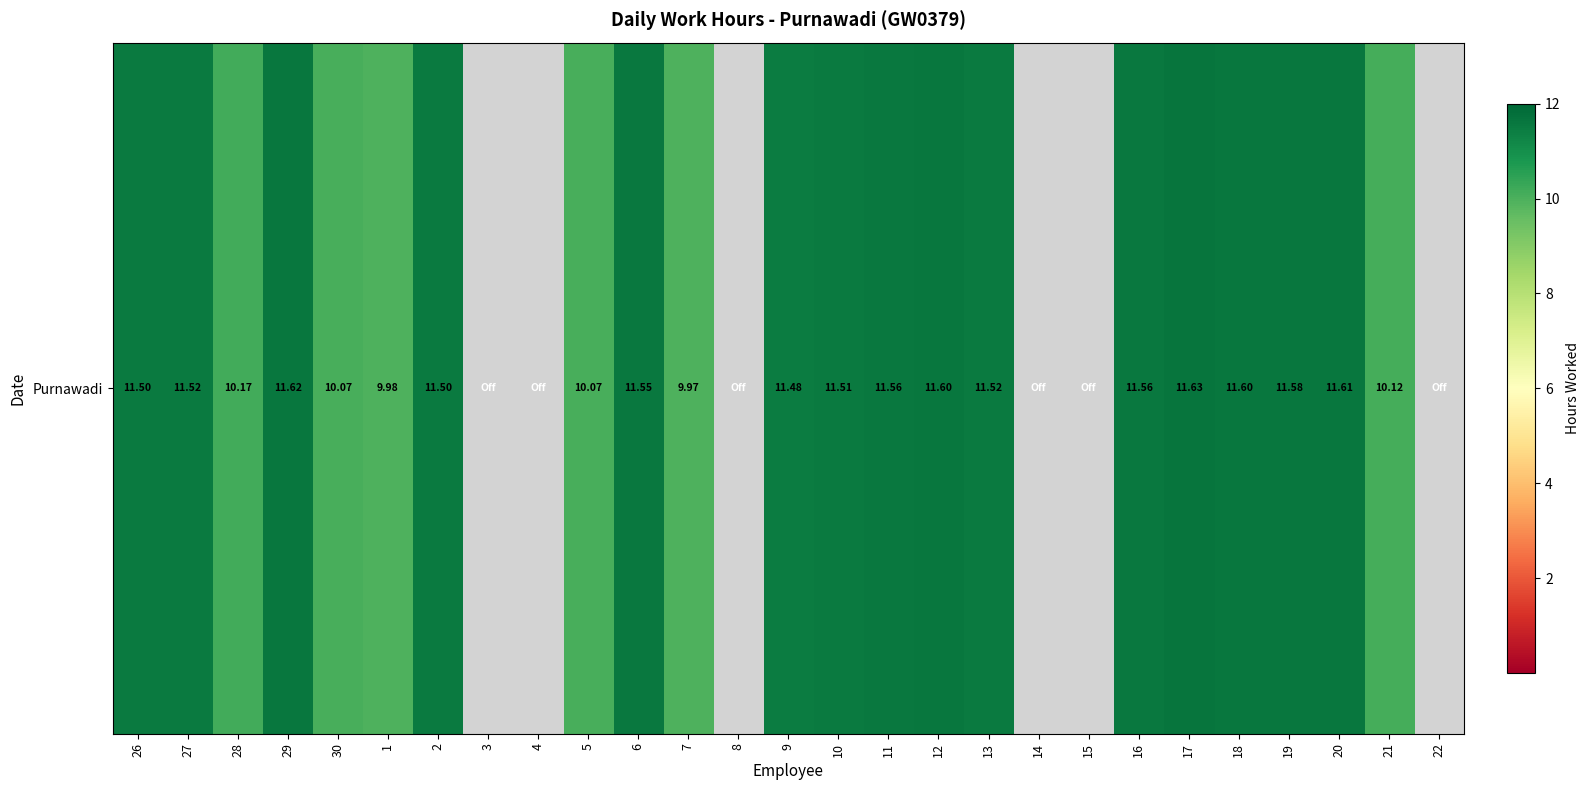

Which category has the lowest value across all series?

3